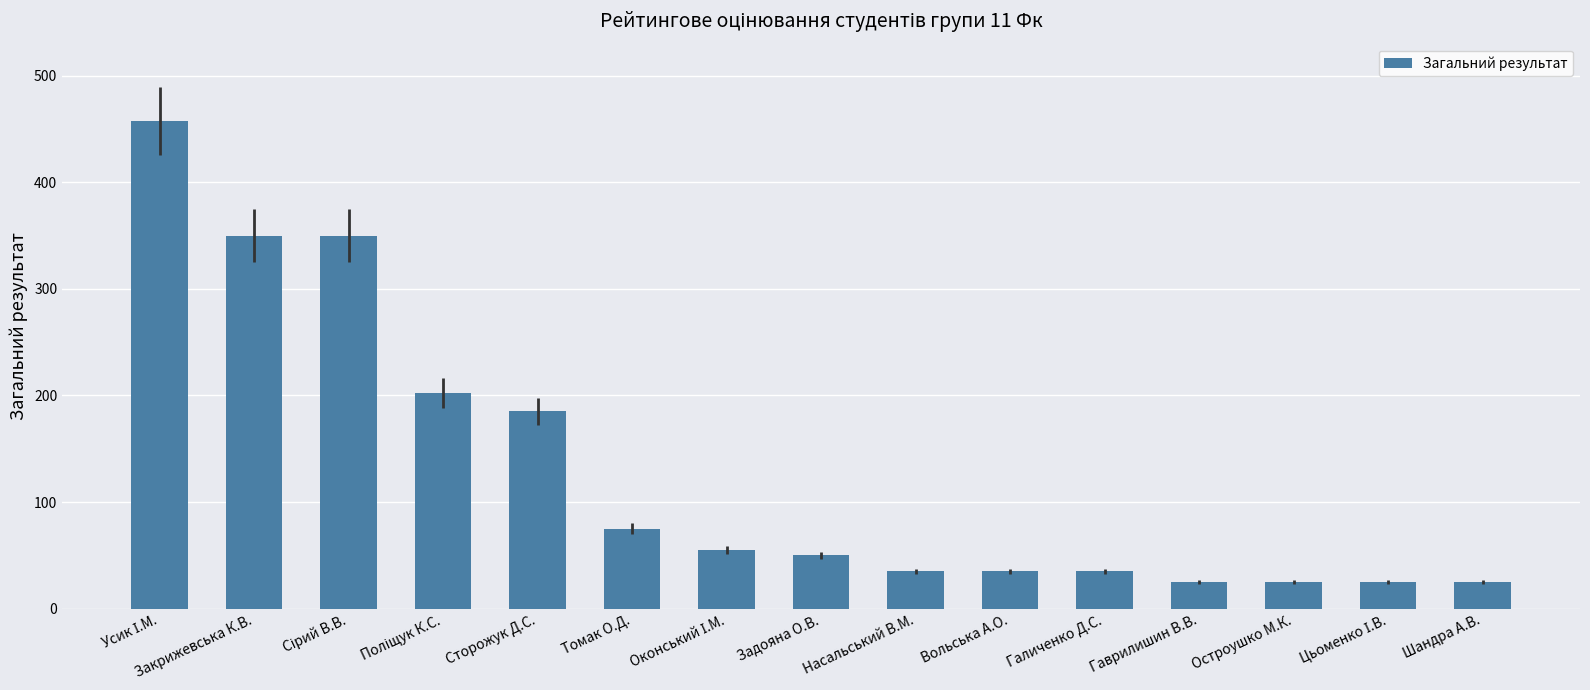

What is the ratio of the value at Галиченко Д.С. to the value at Шандра А.В.?

1.4